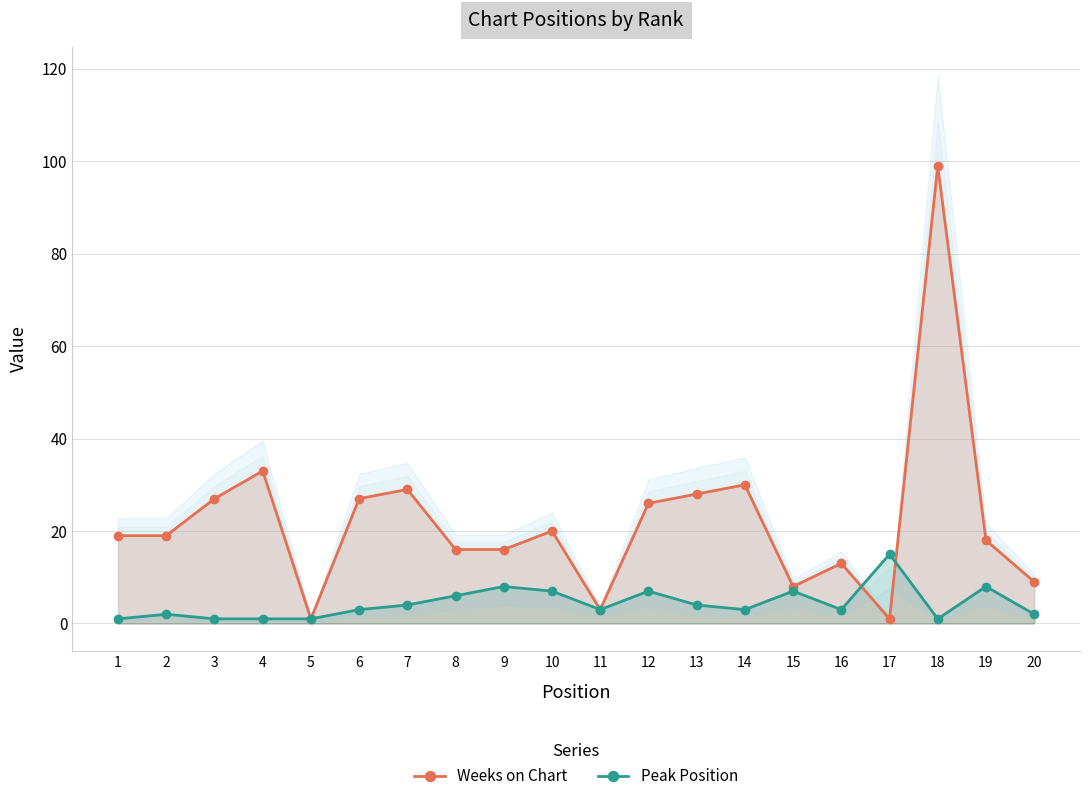

True or false: Peak Position has a value of 7 at 15.

True